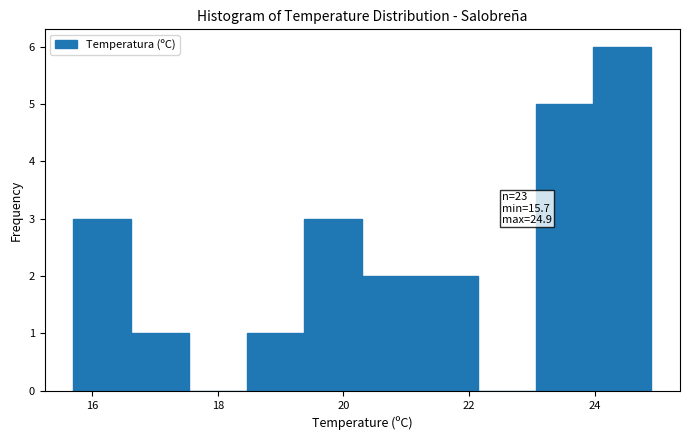

Which range on the x-axis has the tallest bar?

23.98 to 24.90